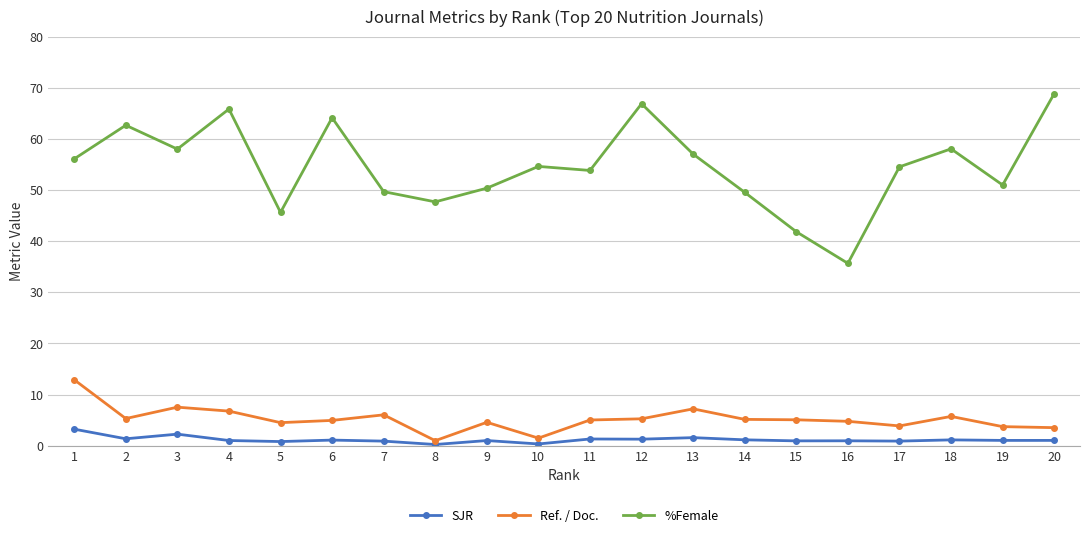

True or false: SJR and Ref. / Doc. cross at least once.

False